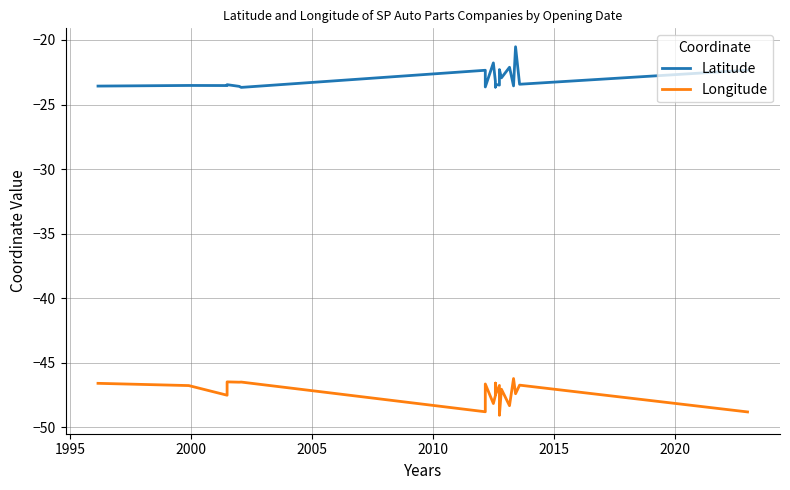

How many interior local peaks does the Longitude series have?

8